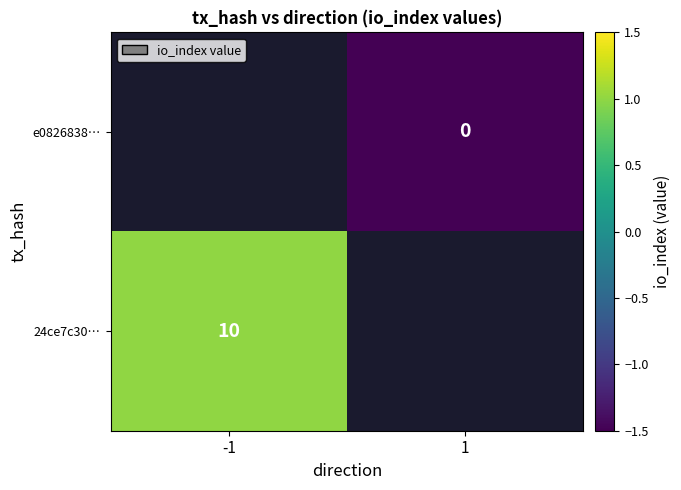

Which category has the lowest value in the e0826838… series?

-1